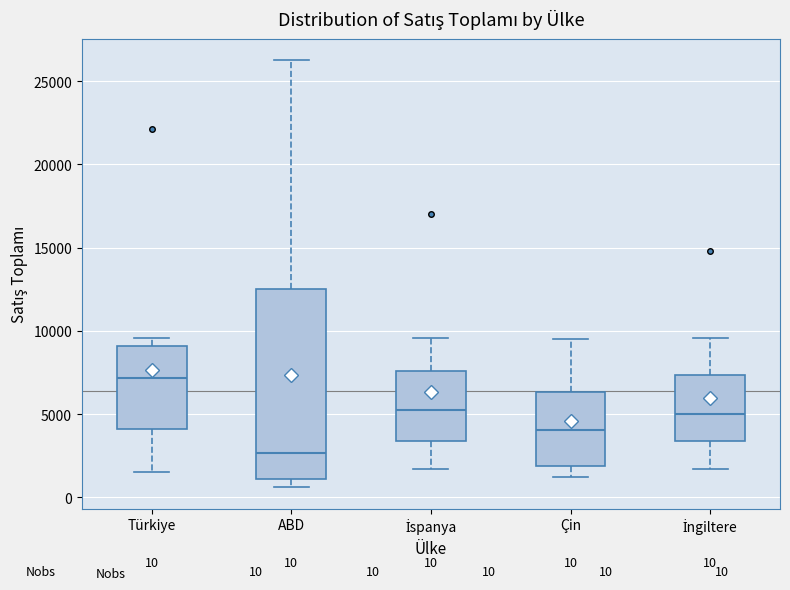

Which box is the tallest, from its lower edge to its upper edge?

ABD